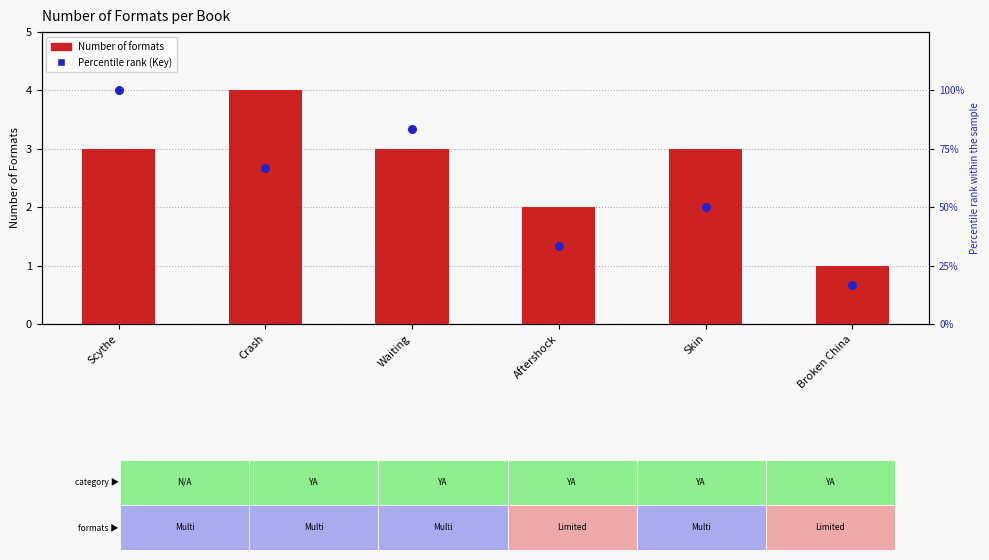

Which series reaches the minimum Y coordinate?

Number of Formats